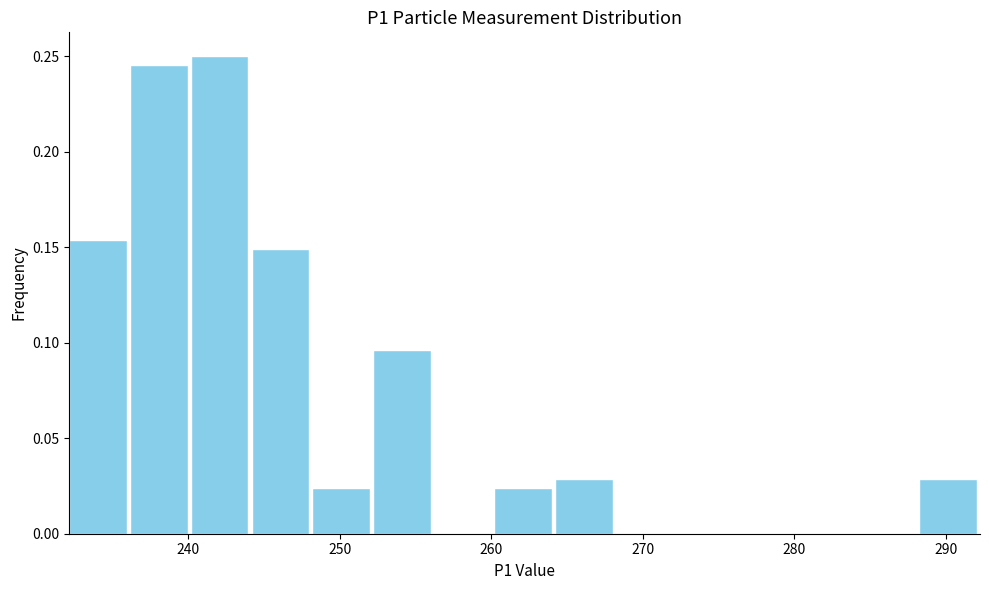

Reading left to right, list every bar in this chart as the range it spans on the x-axis followed by its height. Neither the bar edges nor the heights are printed on the chart, so give them approximately, as read against the axes.

232 to 236: 0.155
236 to 240: 0.245
240 to 244: 0.250
244 to 248: 0.150
248 to 252: 0.025
252 to 256: 0.095
256 to 260: 0
260 to 264: 0.025
264 to 268: 0.030
268 to 272: 0
272 to 276: 0
276 to 280: 0
280 to 284: 0
284 to 288: 0
288 to 292: 0.030